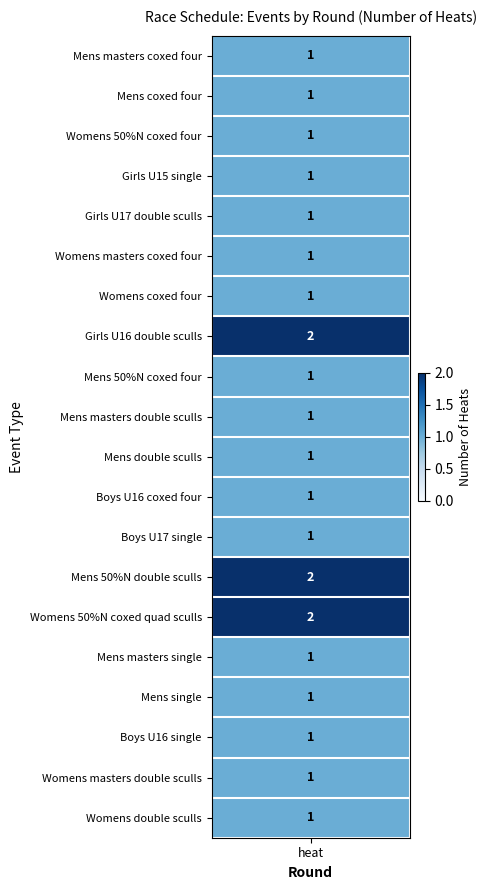

At which category does the chart reach its minimum across all series?

Mens masters coxed four